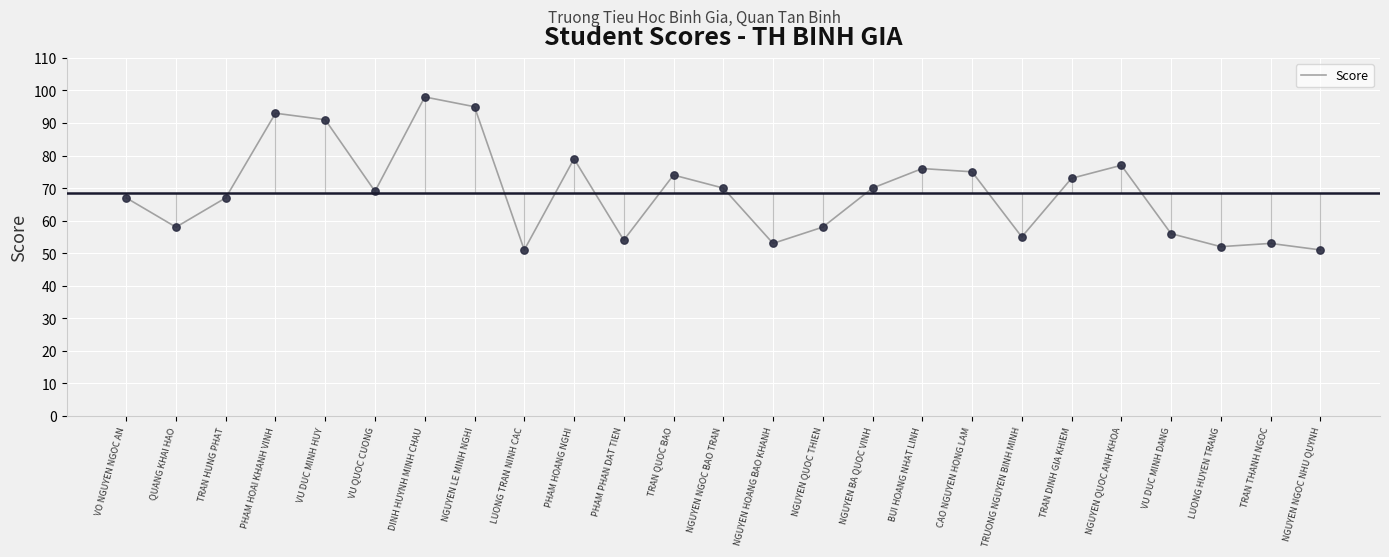

What is the ratio of the value at NGUYEN LE MINH NGHI to the value at NGUYEN QUOC ANH KHOA?

1.2